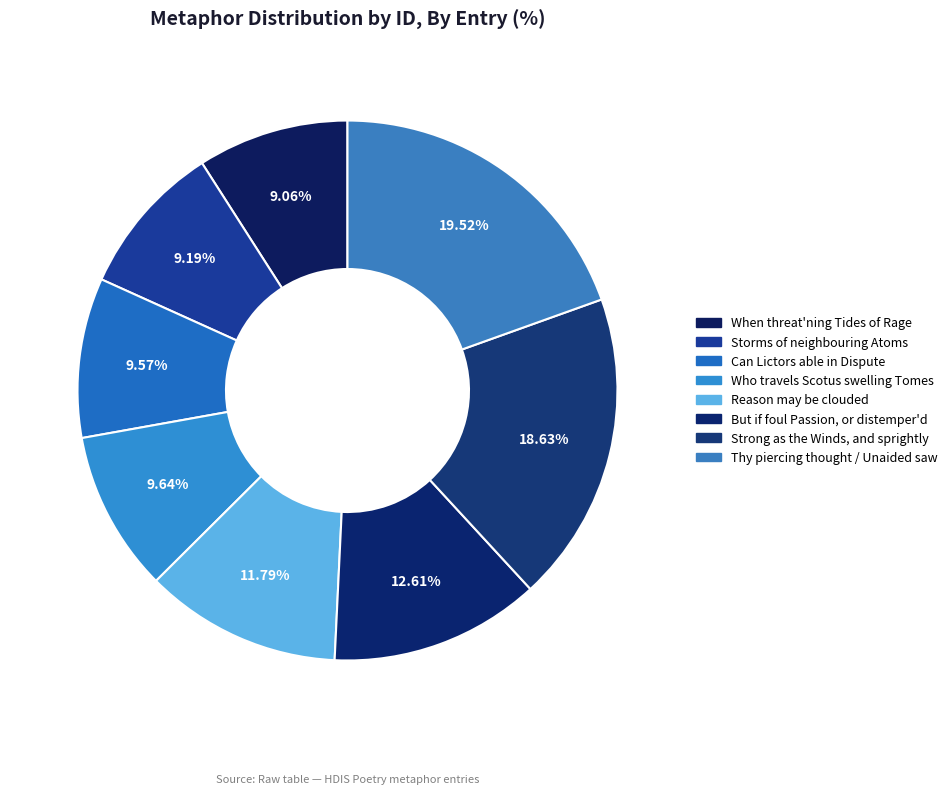

To the nearest percent, what is the average slice percentage?

12%